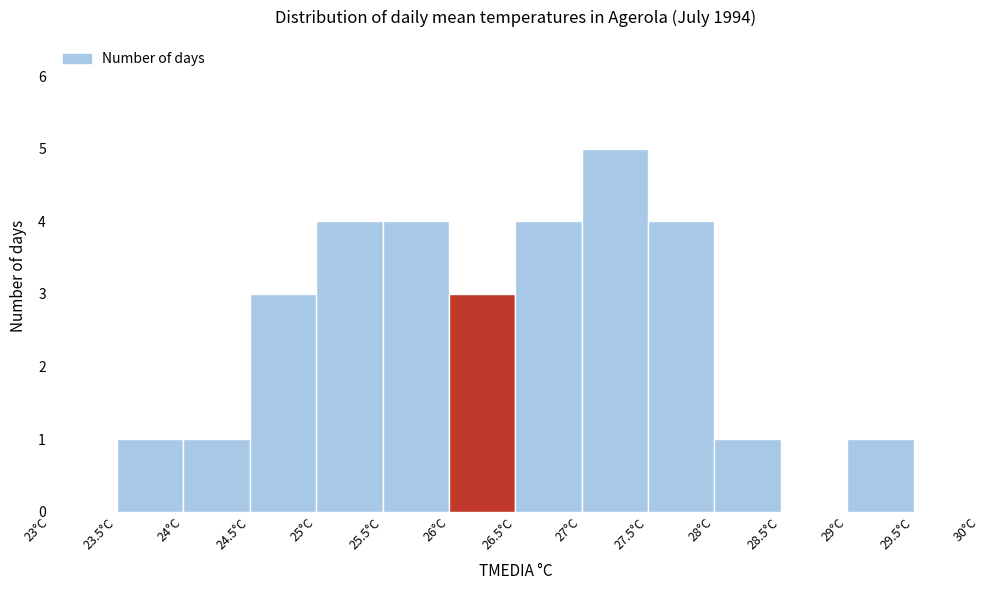

Reading left to right, transcribe this chart: for each bar, give the range it covers on the x-axis and its height. The values are not printed on the chart, so give them approximately, as read against the axis.

23.0 to 23.5: 0
23.5 to 24.0: 1
24.0 to 24.5: 1
24.5 to 25.0: 3
25.0 to 25.5: 4
25.5 to 26.0: 4
26.0 to 26.5: 3
26.5 to 27.0: 4
27.0 to 27.5: 5
27.5 to 28.0: 4
28.0 to 28.5: 1
28.5 to 29.0: 0
29.0 to 29.5: 1
29.5 to 30.0: 0